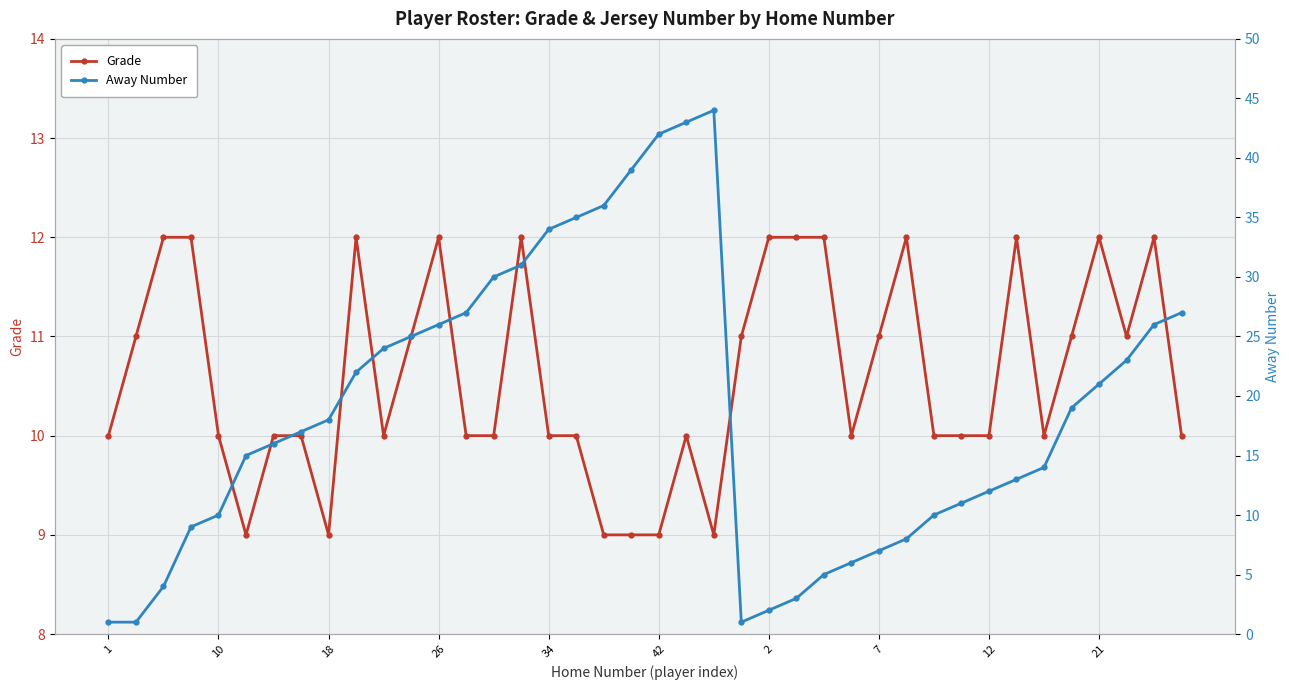

Reading left to right, extract all data points from this chart.

Grade: 10	11	12	12	10	9	10	10	9	12	10	11	12	10	10	12	10	10	9	9	9	10	9	11	12	12	12	10	11	12	10	10	10	12	10	11	12	11	12	10
Away Number: 1	1	4	9	10	15	16	17	18	22	24	25	26	27	30	31	34	35	36	39	42	43	44	1	2	3	5	6	7	8	10	11	12	13	14	19	21	23	26	27